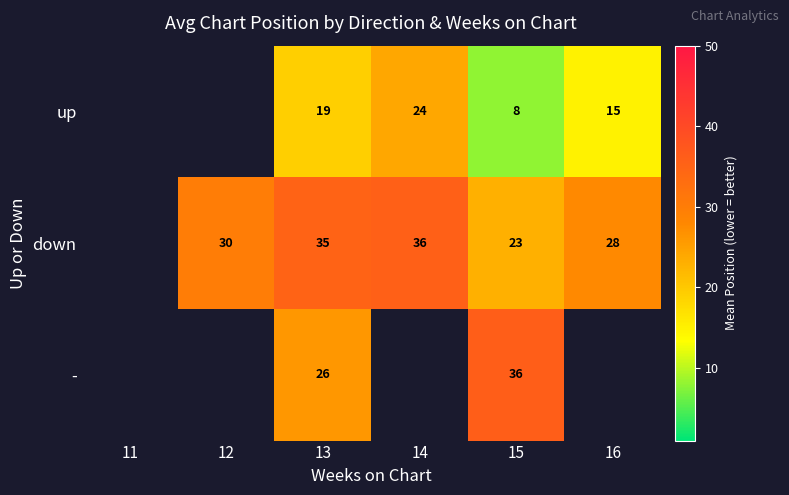

Rank the series at 15 from highest to lowest value.

-, down, up